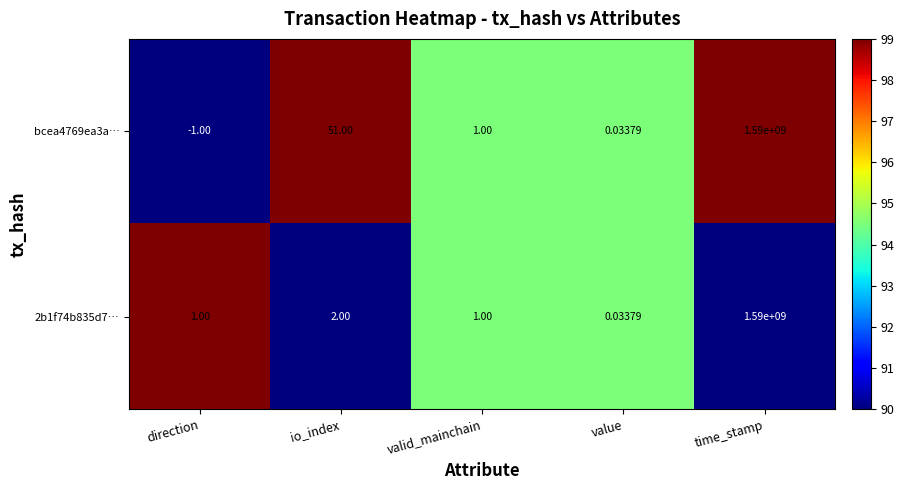

At which label does bcea4769ea3a… reach its peak?

time_stamp